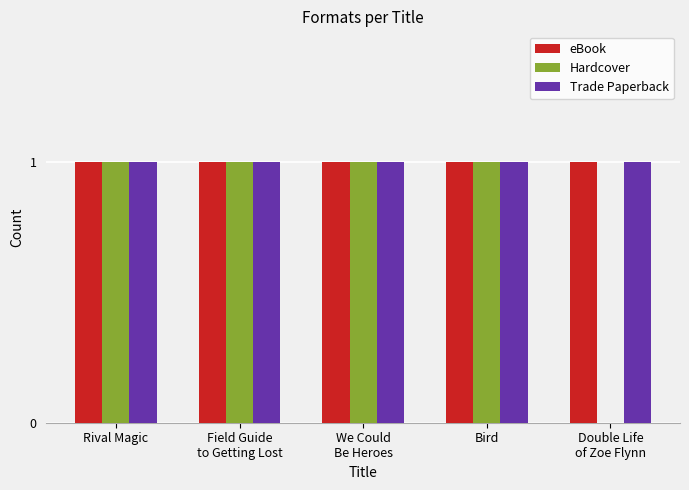

What is the total value across all series at Bird?

3